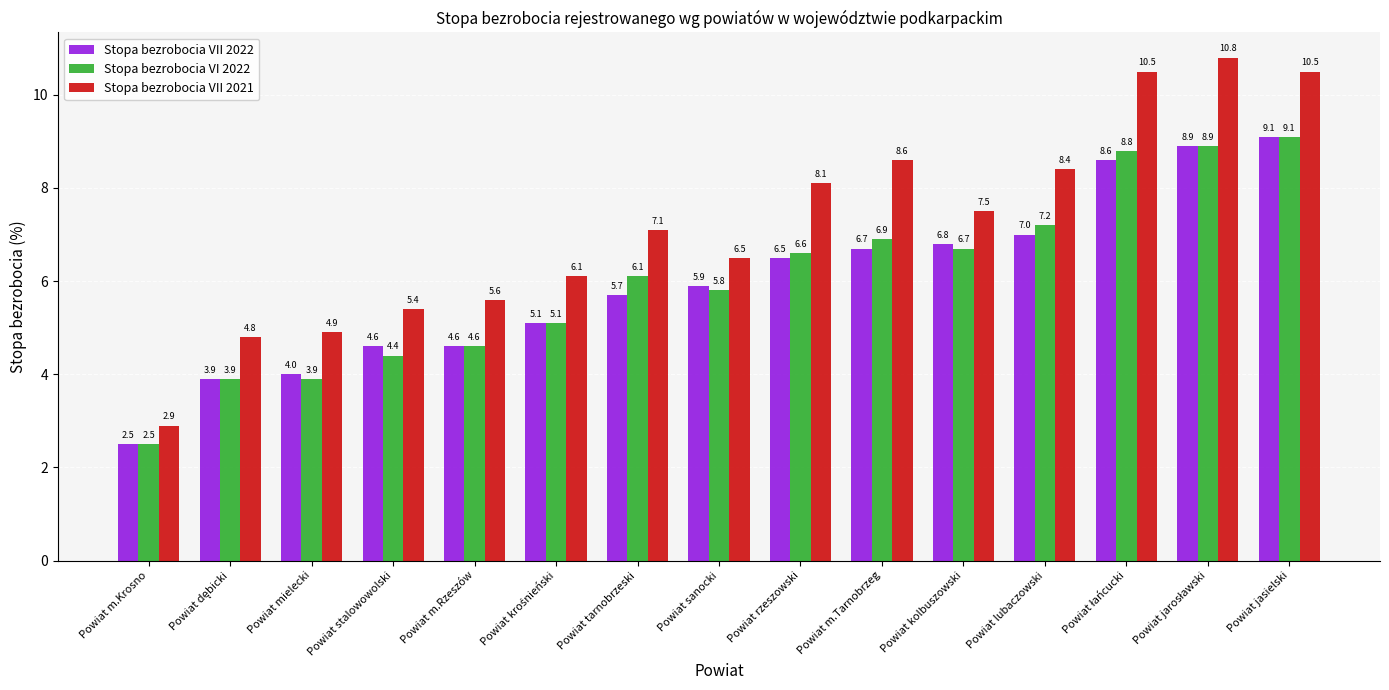

What is the minimum value for Stopa bezrobocia VII 2021?

2.9